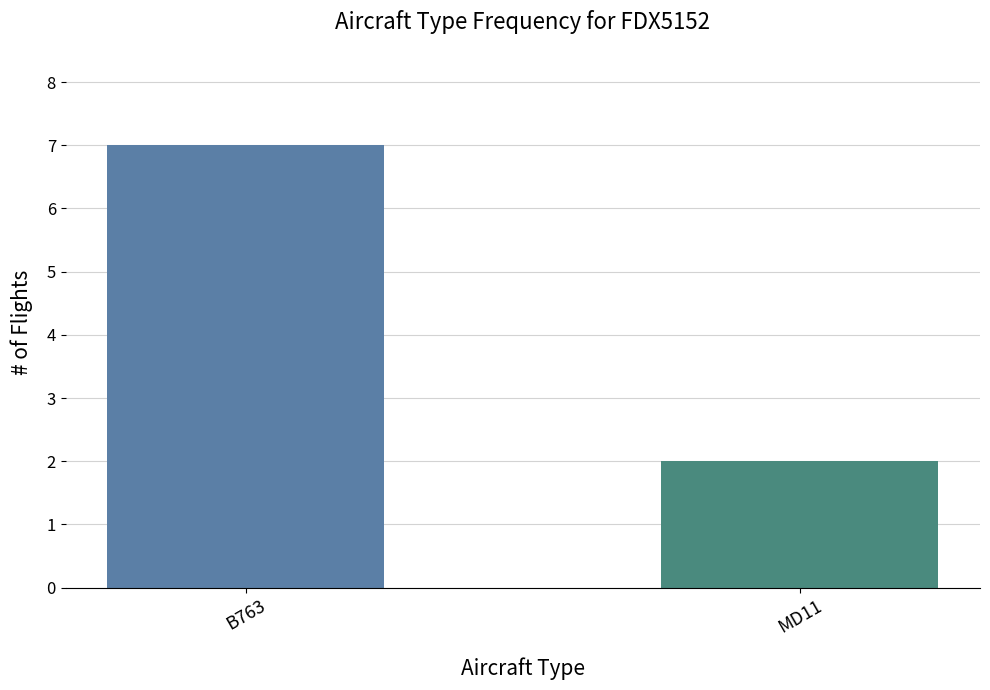

What value does the data have at B763?

7